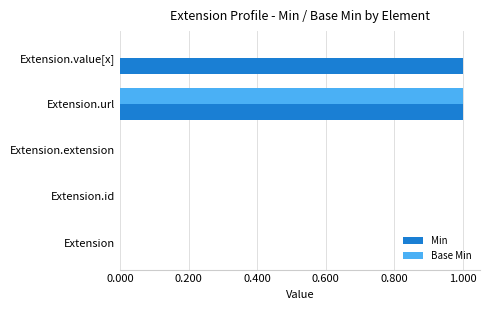

At which category is the sum across all series the highest?

Extension.url